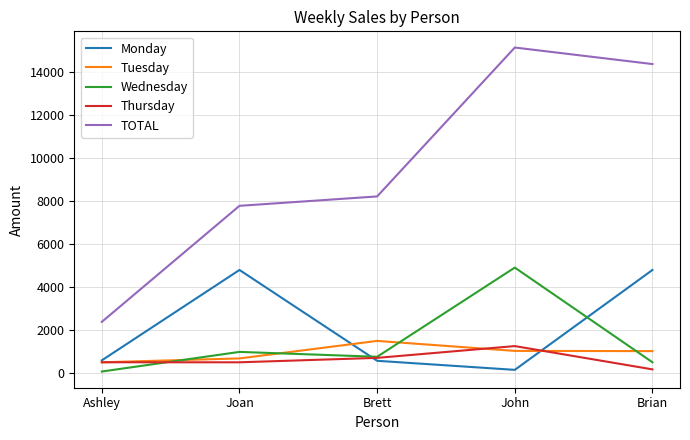

What is the difference between the highest and lowest values at Joan?

7300.3